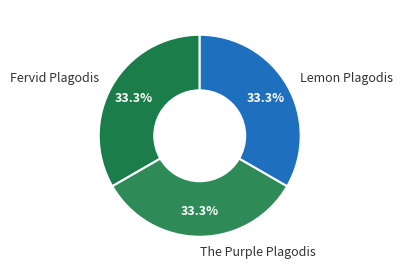

To the nearest percent, what percentage of the pie is Fervid Plagodis?

33%